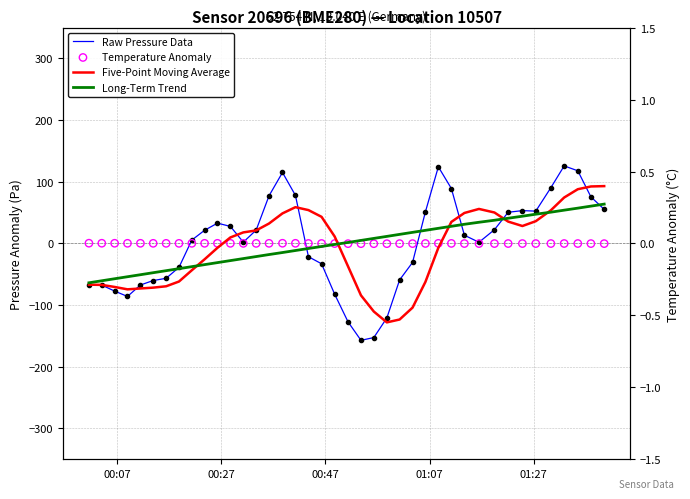

What are all the series names shown in the legend?

Raw Pressure Data, Five-Point Moving Average, Long-Term Trend, Temperature Anomaly